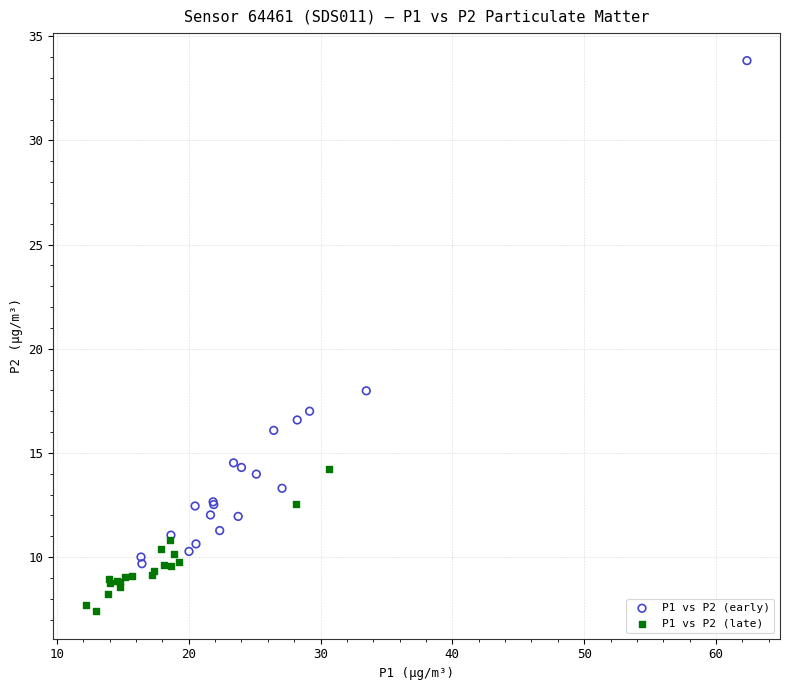

Which series has the widest spread of Y values?

P1 vs P2 (early)